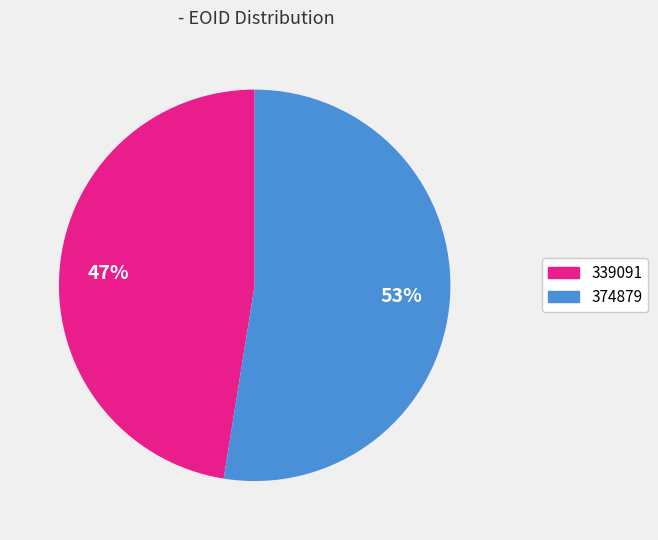

Combined, do 339091 and 374879 account for over 50%?

Yes